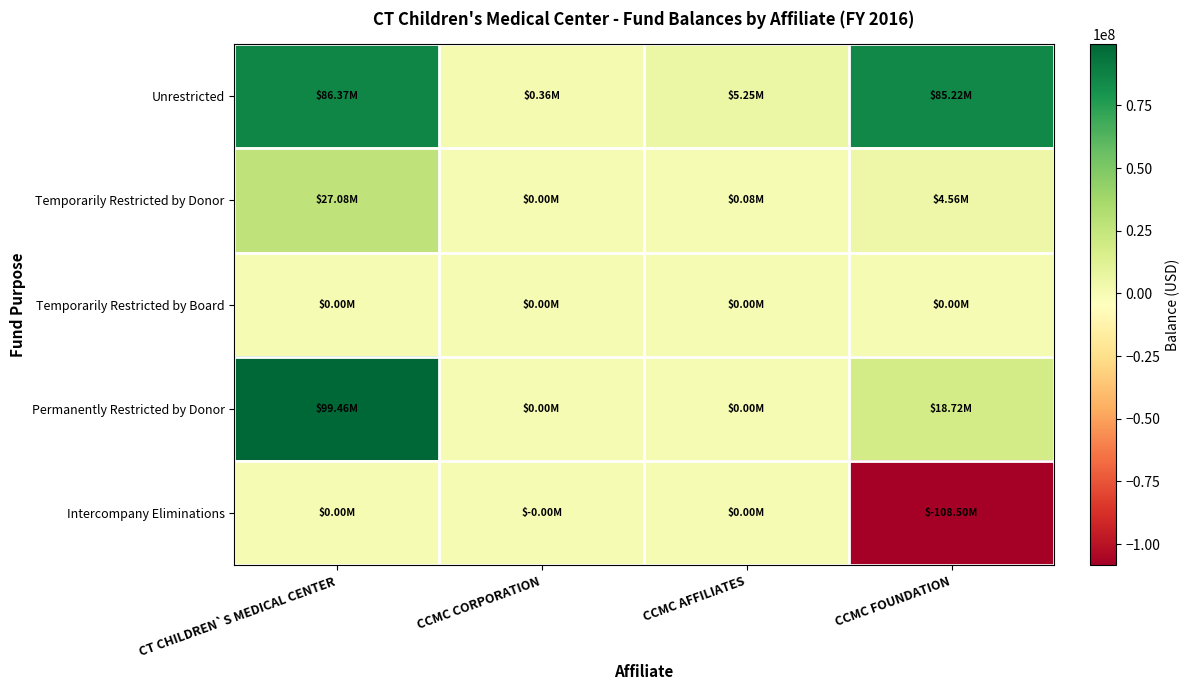

Reading right to left, list all the values displayed in this chart.

Unrestricted: CCMC FOUNDATION=85216380	CCMC AFFILIATES=5246789	CCMC CORPORATION=363000	CT CHILDREN`S MEDICAL CENTER=86365161
Temporarily Restricted by Donor: CCMC FOUNDATION=4562145	CCMC AFFILIATES=75495	CCMC CORPORATION=0	CT CHILDREN`S MEDICAL CENTER=27079719
Temporarily Restricted by Board: CCMC FOUNDATION=0	CCMC AFFILIATES=0	CCMC CORPORATION=0	CT CHILDREN`S MEDICAL CENTER=0
Permanently Restricted by Donor: CCMC FOUNDATION=18719911	CCMC AFFILIATES=0	CCMC CORPORATION=0	CT CHILDREN`S MEDICAL CENTER=99460373
Intercompany Eliminations: CCMC FOUNDATION=-108498436	CCMC AFFILIATES=0	CCMC CORPORATION=-1000	CT CHILDREN`S MEDICAL CENTER=0